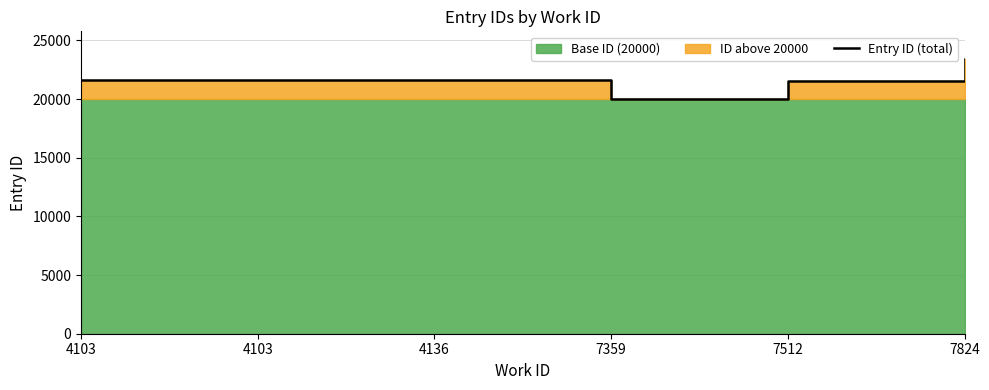

What is the change in value from 4136 to 7512?

-69